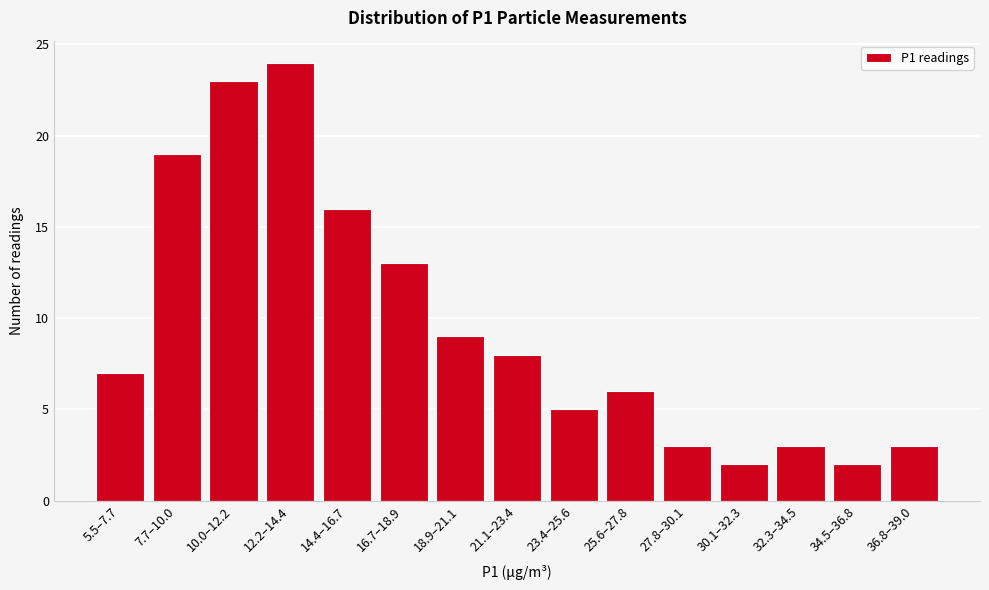

Reading left to right, list all the values displayed in this chart.

5.5–7.7=7	7.7–10.0=19	10.0–12.2=23	12.2–14.4=24	14.4–16.7=16	16.7–18.9=13	18.9–21.1=9	21.1–23.4=8	23.4–25.6=5	25.6–27.8=6	27.8–30.1=3	30.1–32.3=2	32.3–34.5=3	34.5–36.8=2	36.8–39.0=3